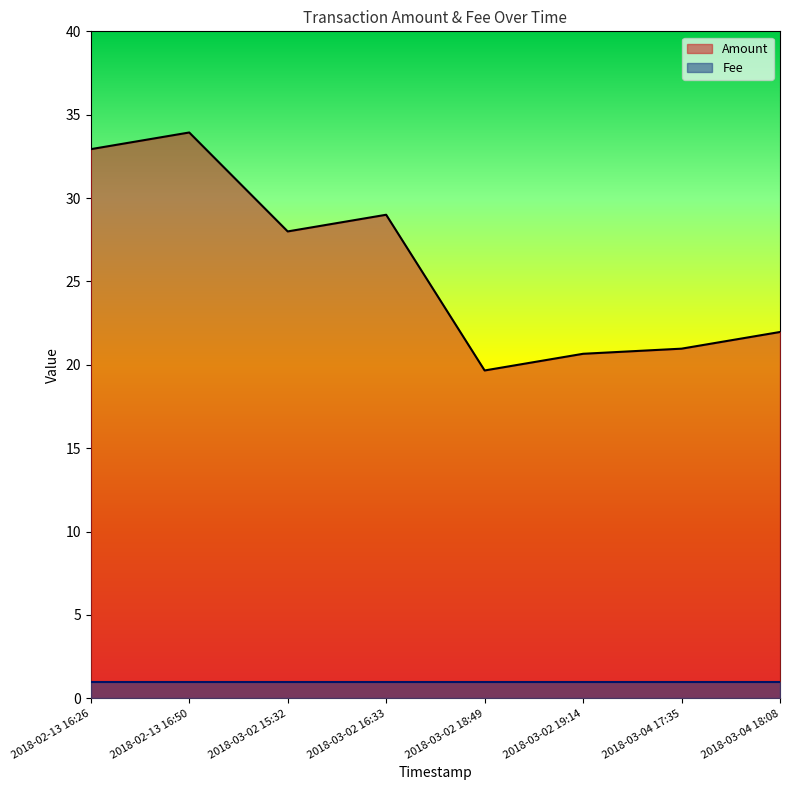

Between 2018-03-02 18:49 and 2018-03-02 15:32, which is larger?

2018-03-02 15:32